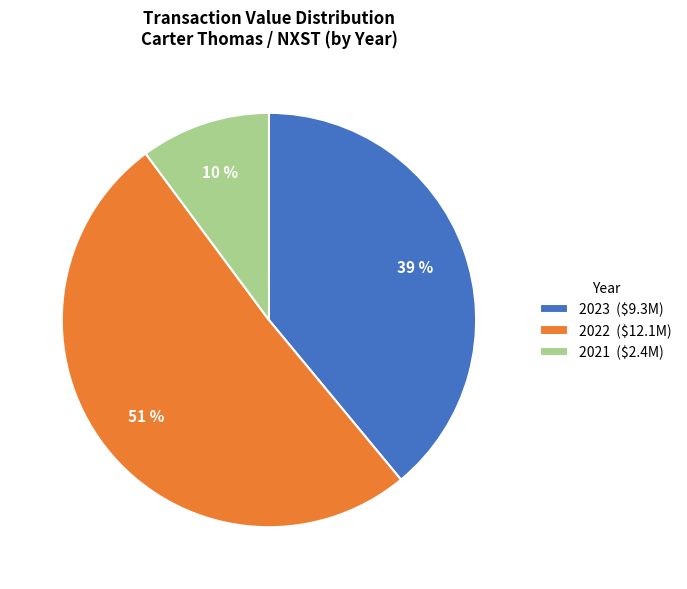

Rank the categories by value from highest to lowest.

2022 ($12.1M), 2023 ($9.3M), 2021 ($2.4M)